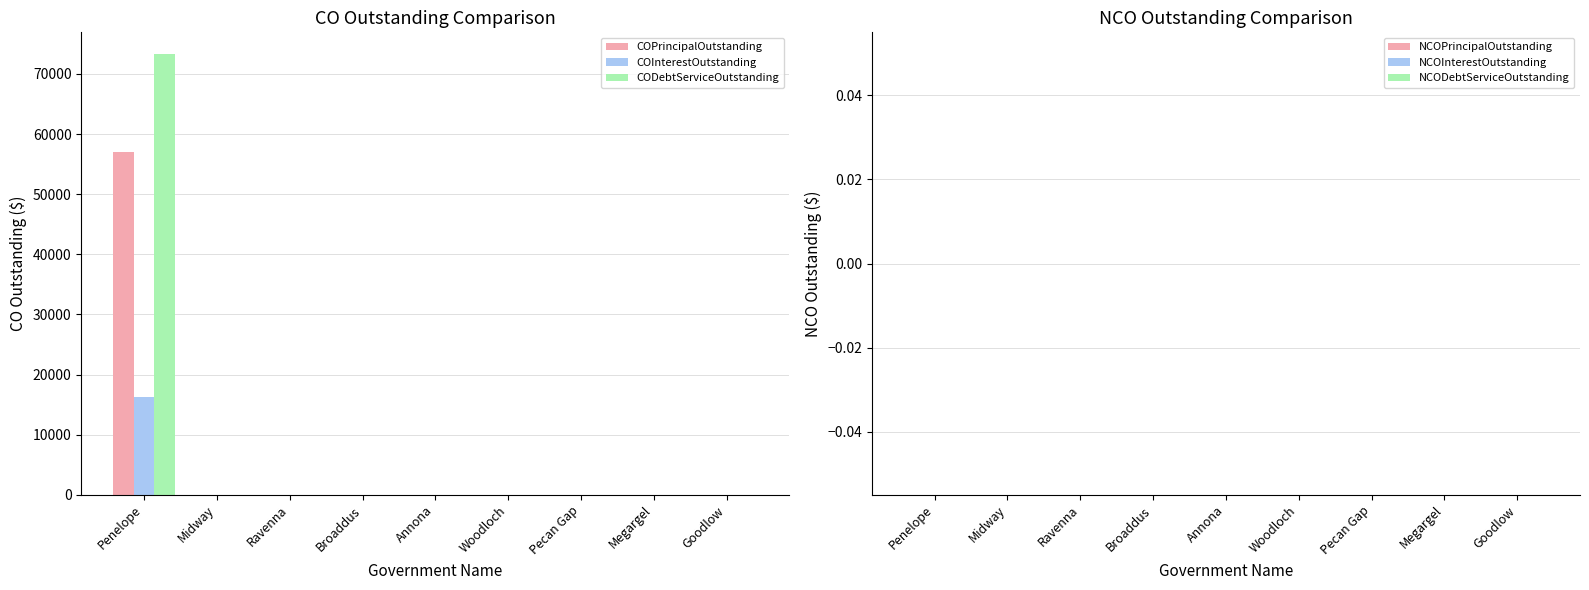

How many groups of bars are there?

9